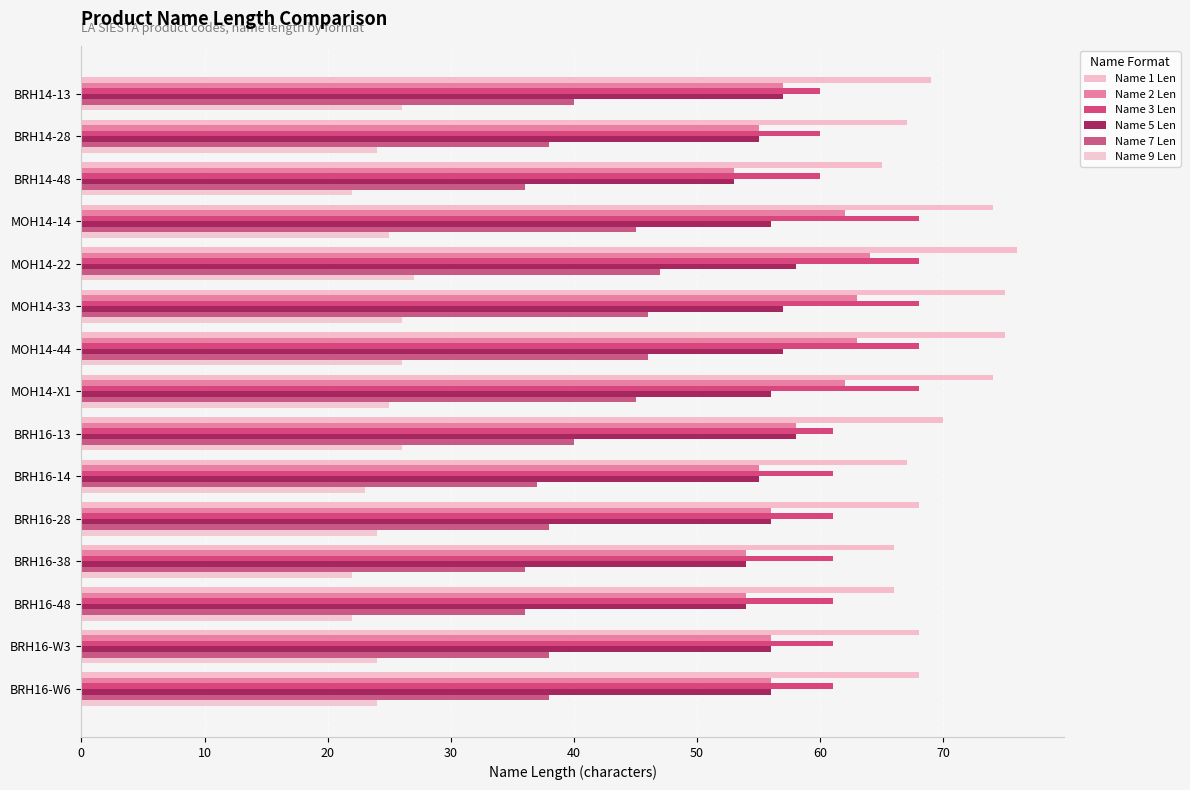

At which category is the sum across all series the highest?

MOH14-22